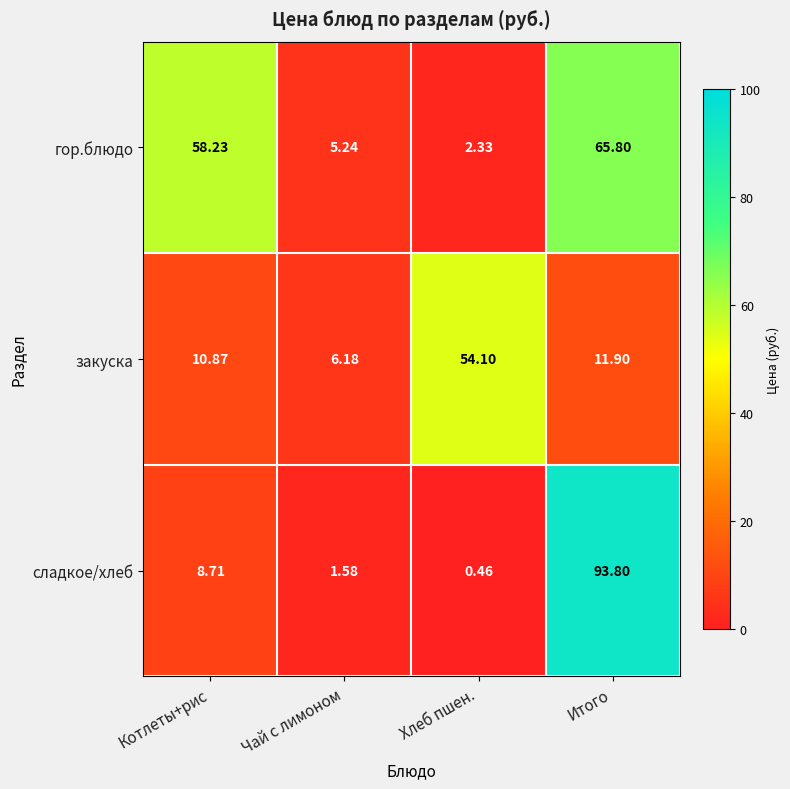

Where is гор.блюдо nearest to the value 34?

Котлеты+рис